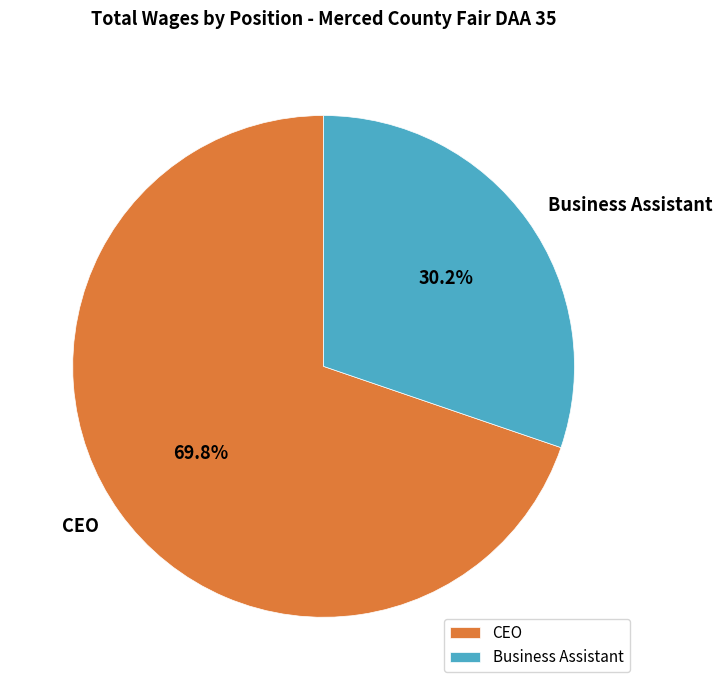

To the nearest percent, what portion does Business Assistant represent?

30%